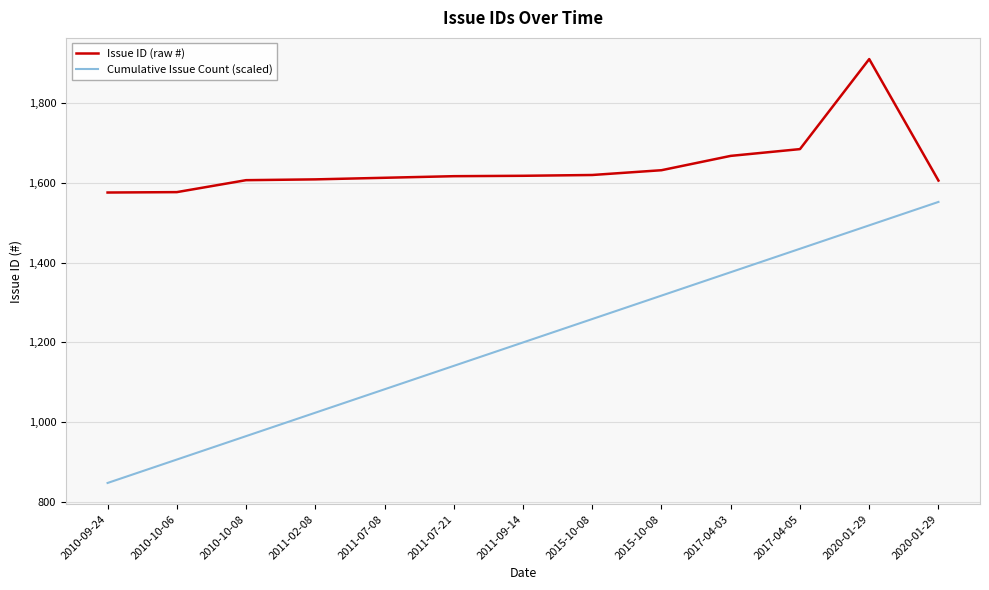

What are all the series names shown in the legend?

Issue ID (raw #), Cumulative Issue Count (scaled)